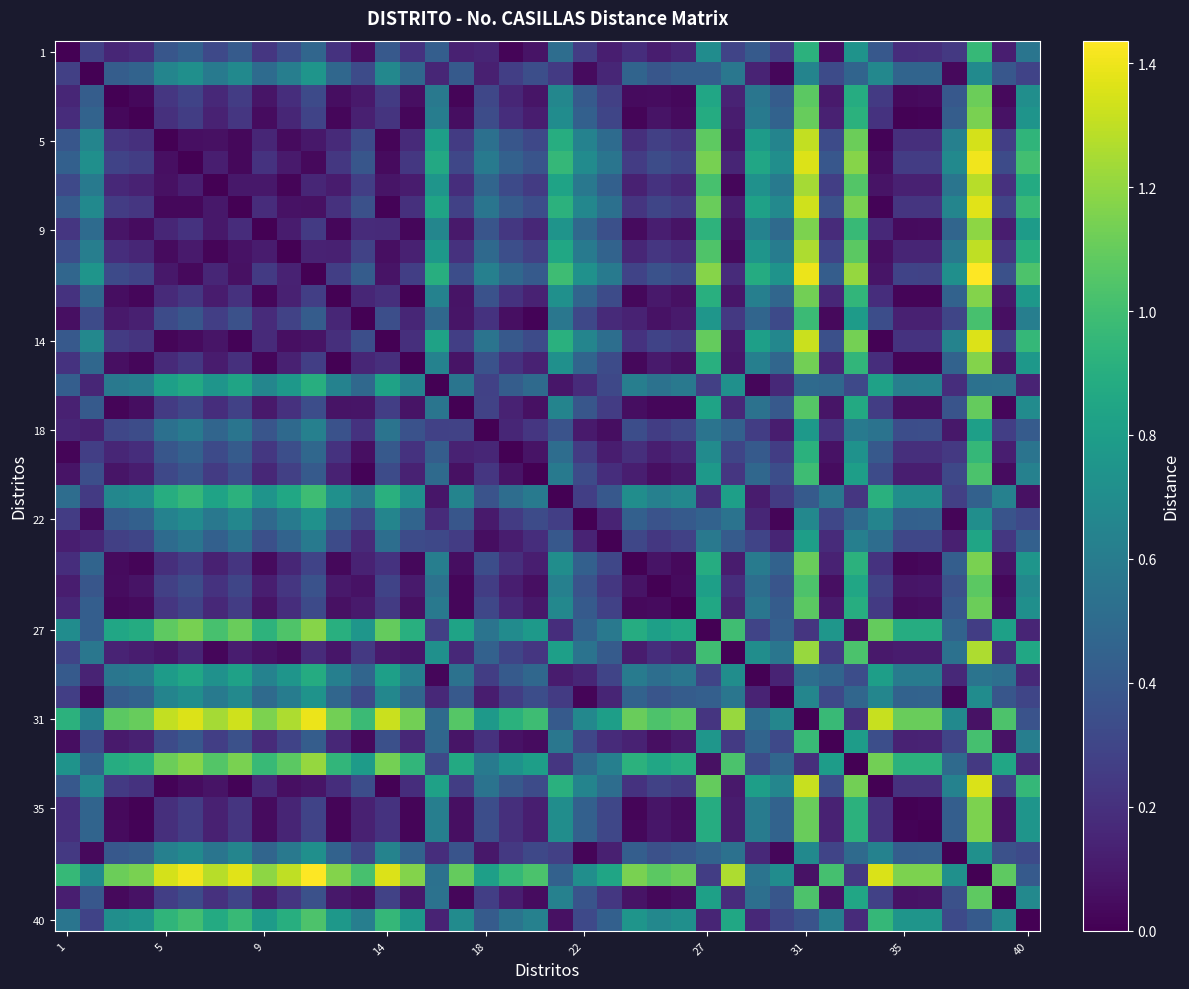

At how many categories does at least one series exceed 0?

40